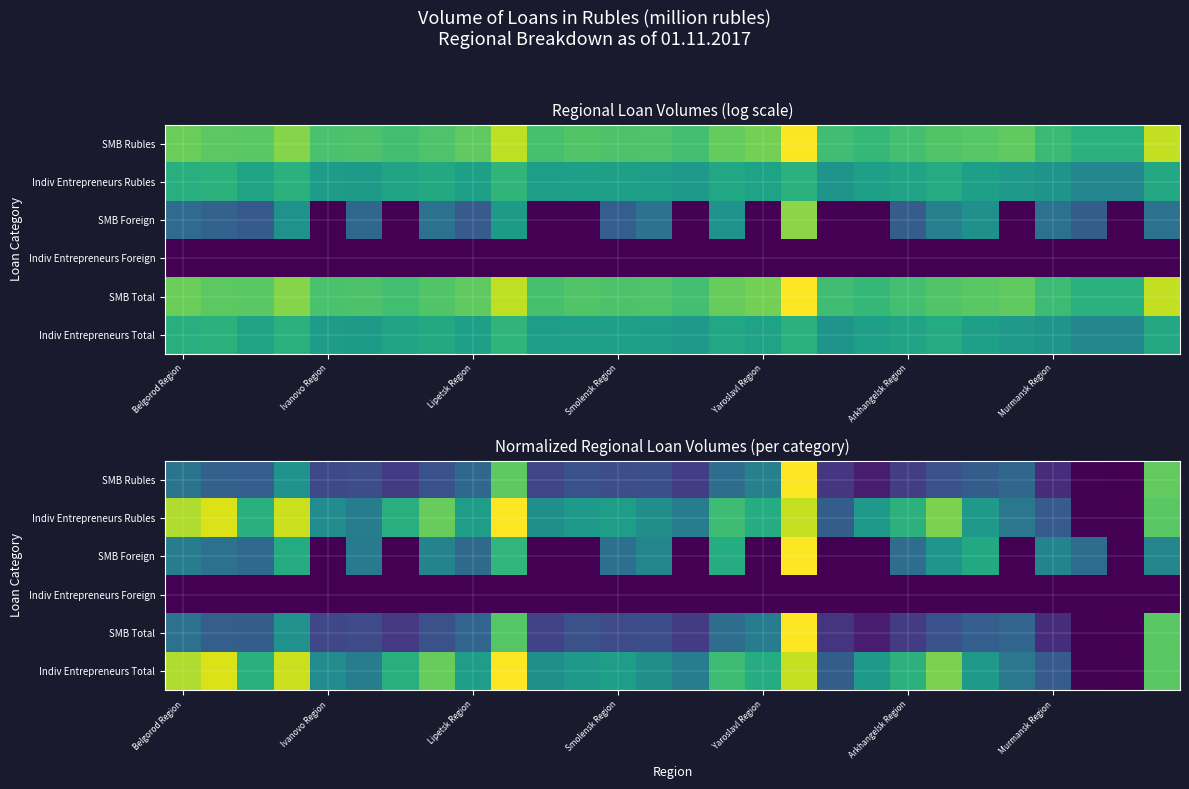

What is the difference between the maximum and minimum values in the SMB Total series?

1.0